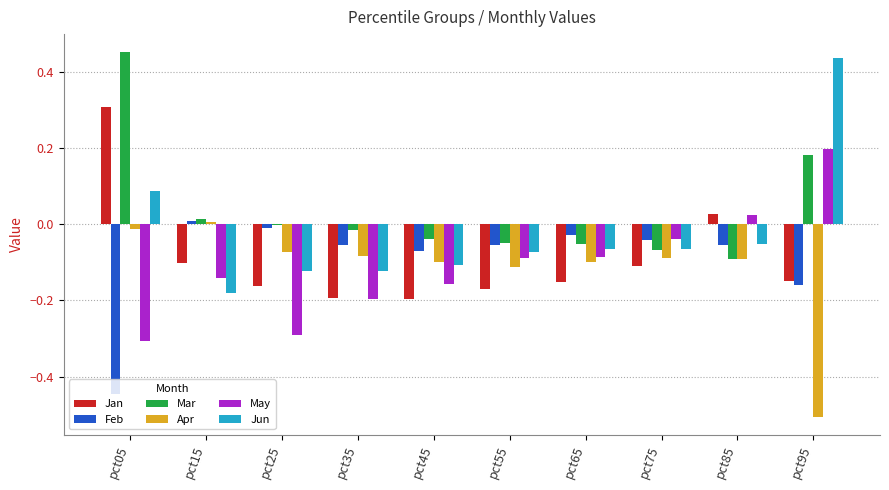

What is the sum of all Mar values?

0.3